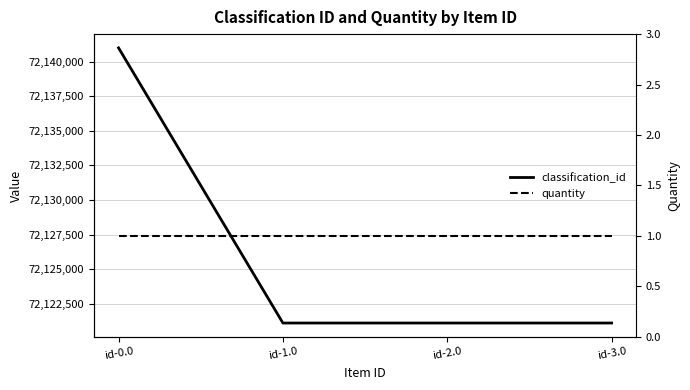

True or false: quantity and classification_id cross at least once.

False